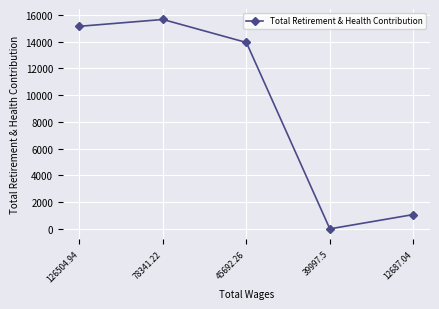

Reading left to right, transcribe all the data shown in this chart.

126504.94=15137.5	78341.22=15647.3	45692.26=13927.0	39997.5=0.0	12687.04=1068.9